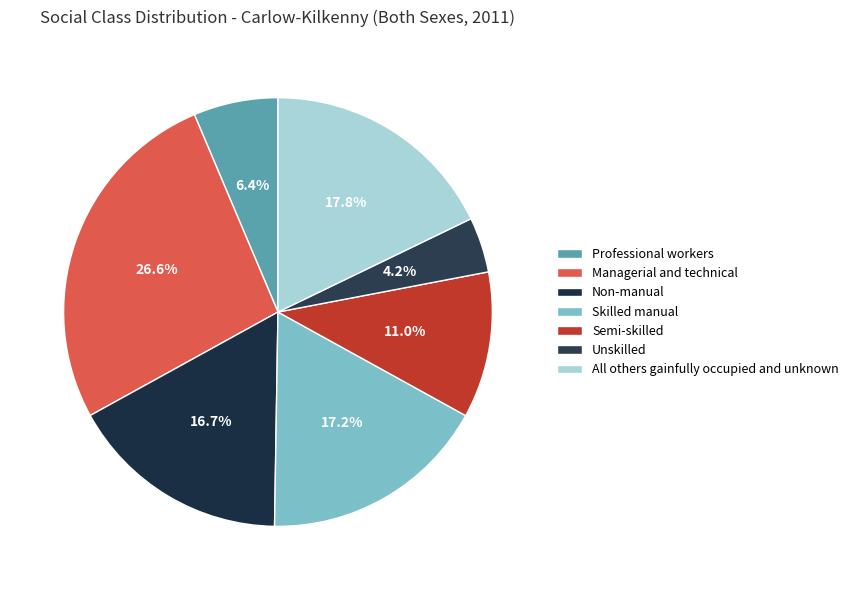

To the nearest percent, what is the combined percentage of Professional workers and All others gainfully occupied and unknown?

24%